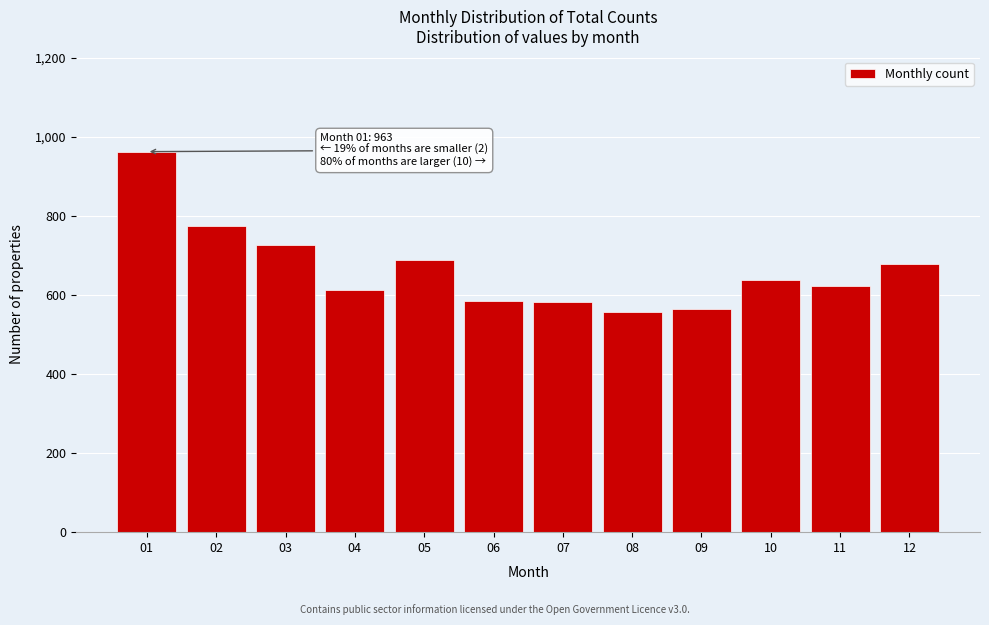

What is the smallest value displayed?

556